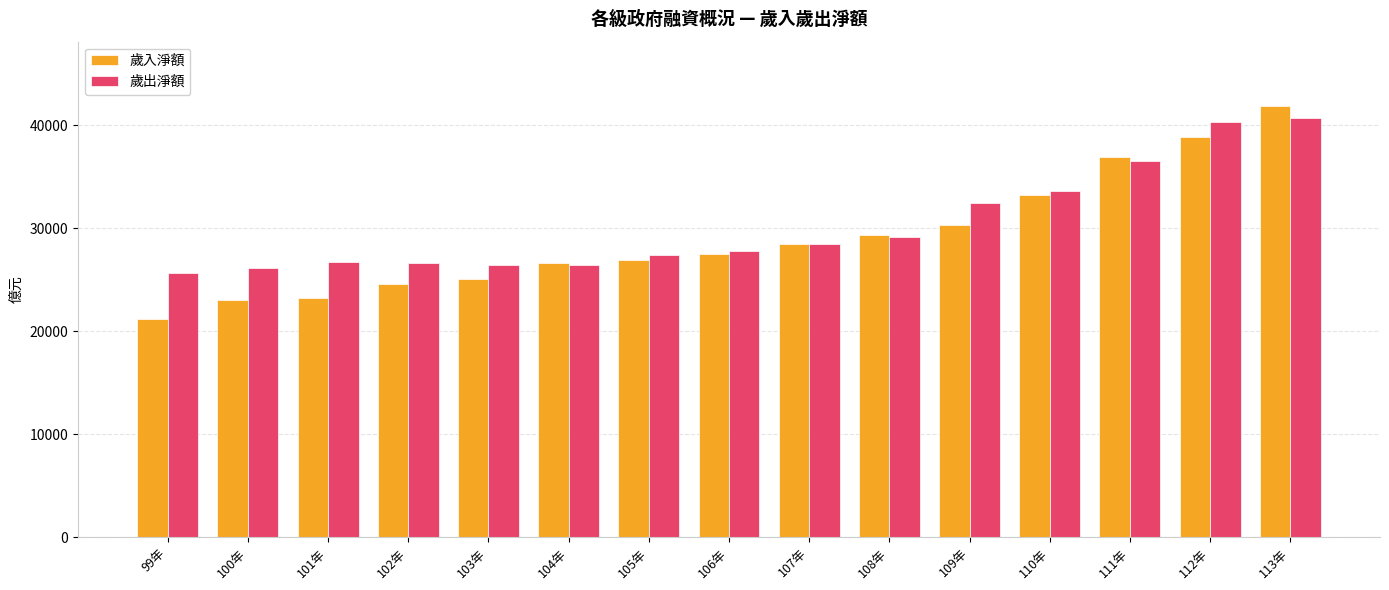

Does the chart contain stacked bars?

No